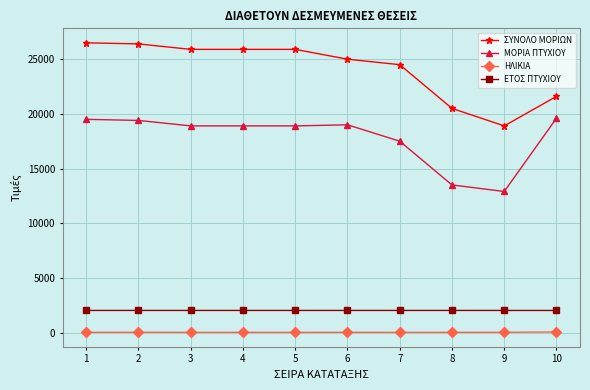

Rank the series by their maximum value, from lowest to highest.

ΗΛΙΚΙΑ, ΕΤΟΣ ΠΤΥΧΙΟΥ, ΜΟΡΙΑ ΠΤΥΧΙΟΥ, ΣΥΝΟΛΟ ΜΟΡΙΩΝ